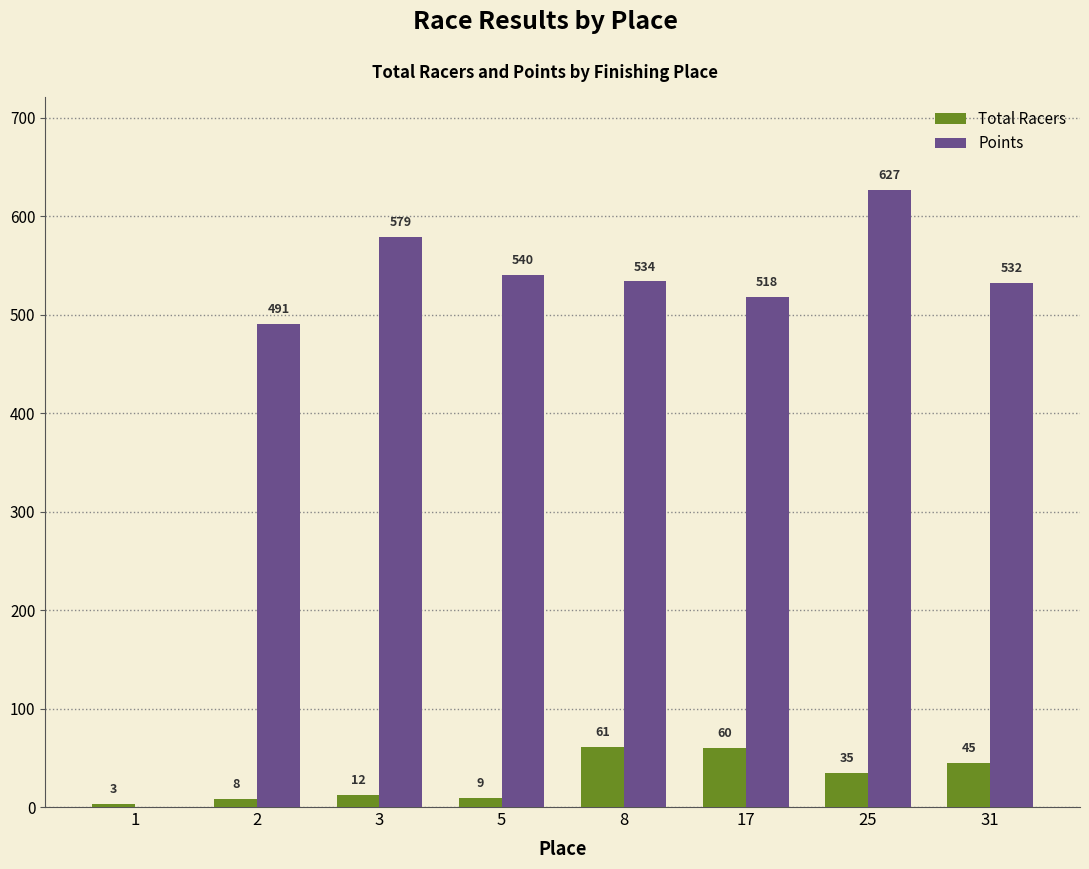

Which category has the highest value across all series?

25